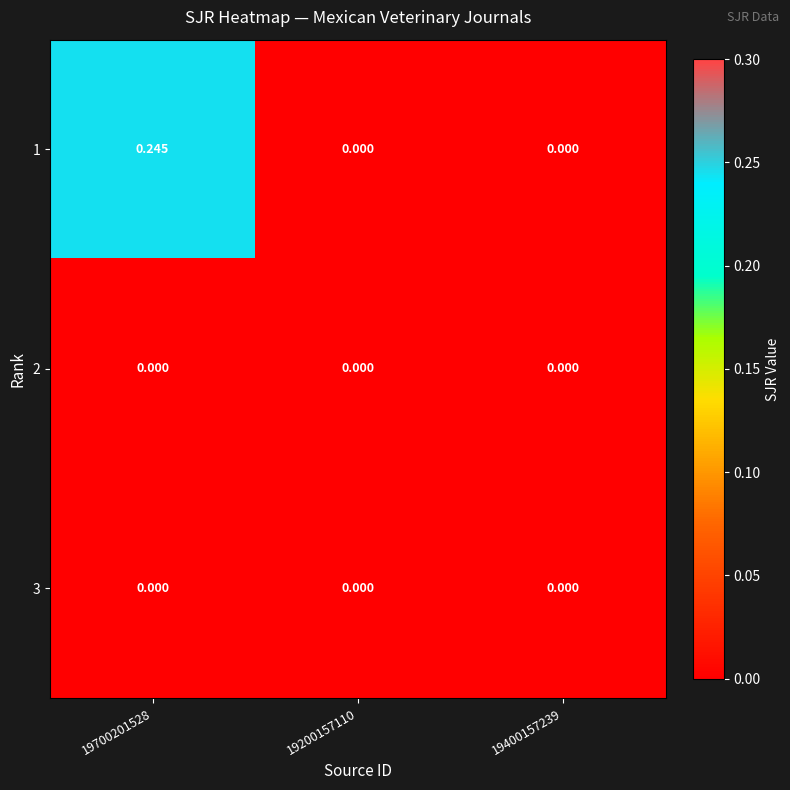

How many categories are shown in the chart?

3